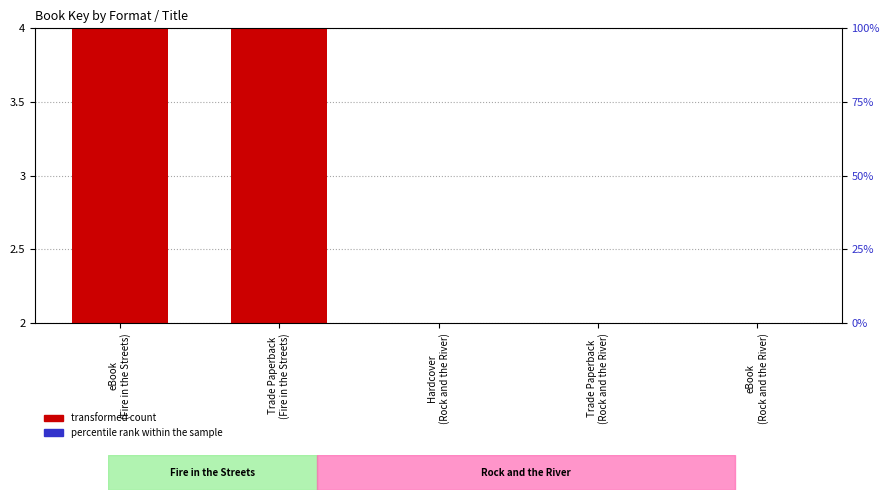

Reading left to right, what are all the values shown in this chart?

transformed count: eBook
(Fire in the Streets)=4.0	Trade Paperback
(Fire in the Streets)=4.0	Hardcover
(Rock and the River)=2.0	Trade Paperback
(Rock and the River)=2.0	eBook
(Rock and the River)=2.0
percentile rank within the sample: eBook
(Fire in the Streets)=0.5	Trade Paperback
(Fire in the Streets)=0.5	Hardcover
(Rock and the River)=0.2	Trade Paperback
(Rock and the River)=0.2	eBook
(Rock and the River)=0.2